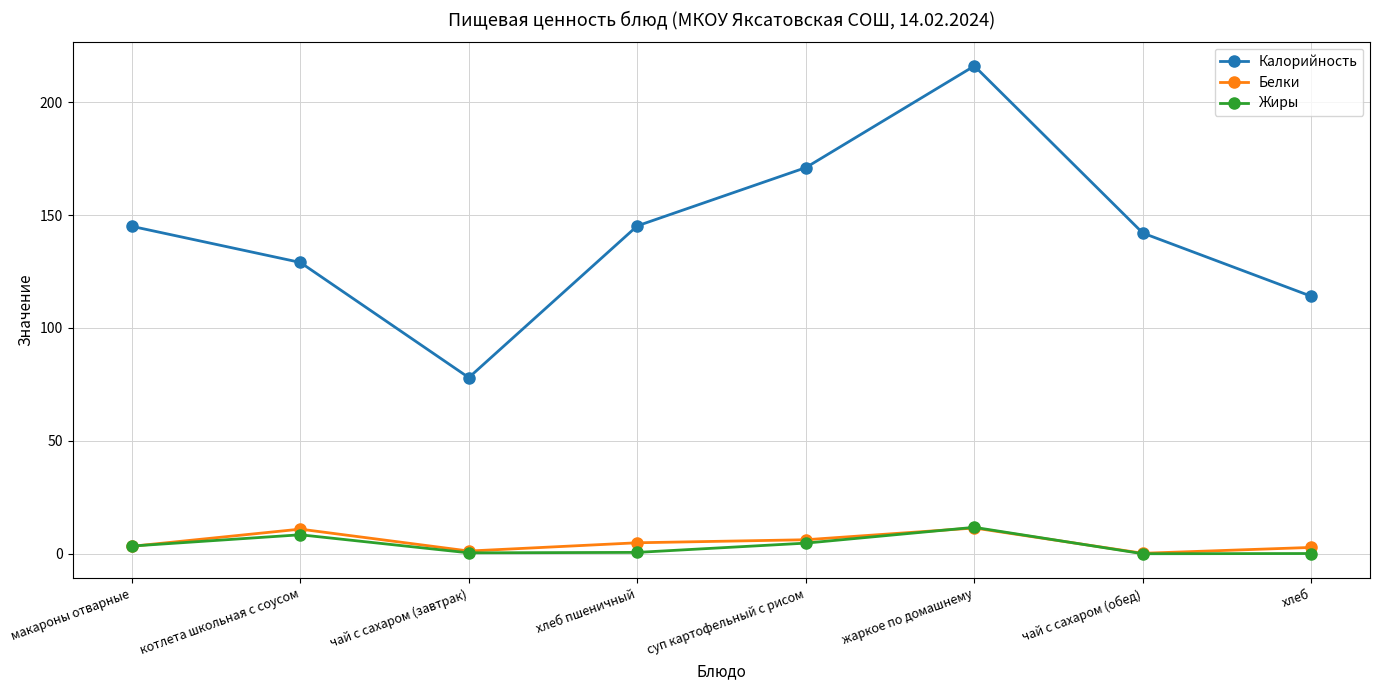

True or false: Жиры and Калорийность cross at least once.

False